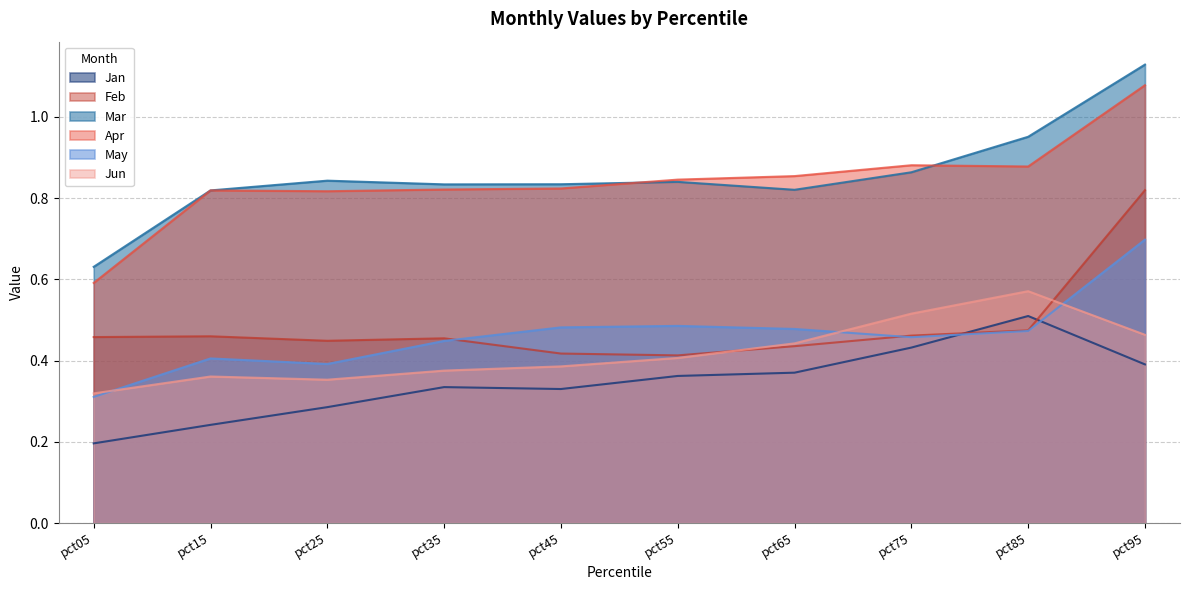

True or false: Jun has more than 0 interior local peaks.

True